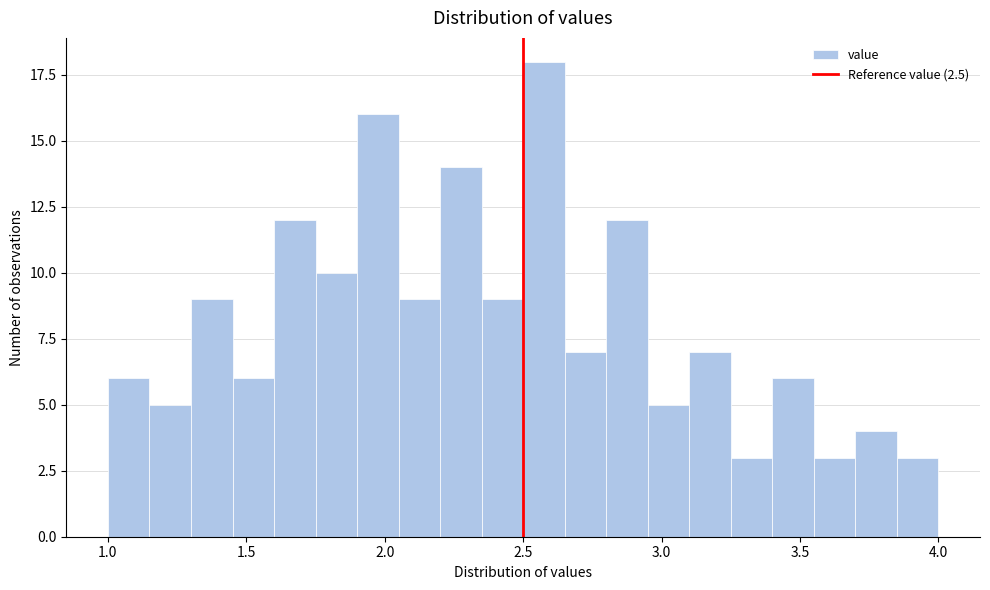

Around what value on the x-axis is the tallest bar? Give the approximate position of its centre, as read against the axis.

2.60